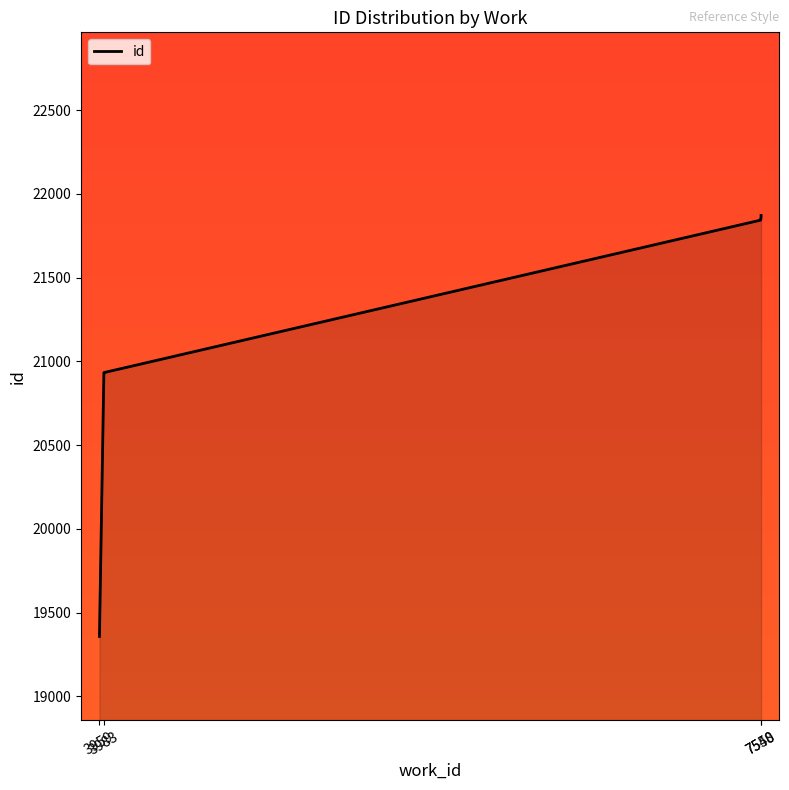

Approximately how many times larger is the value at 7550 compared to 7548?

1.0